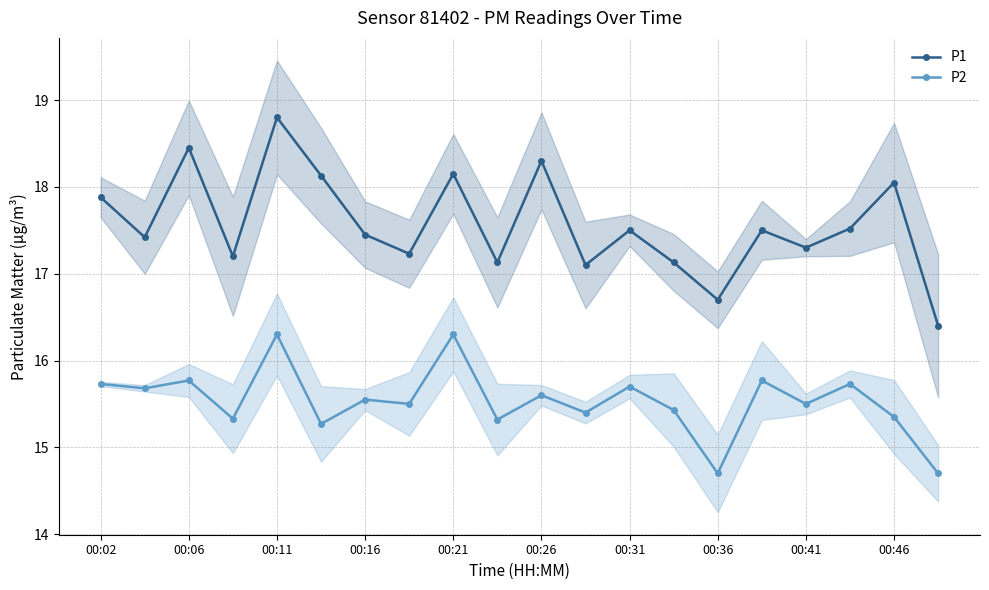

Is this an area chart (filled region under the line)?

No